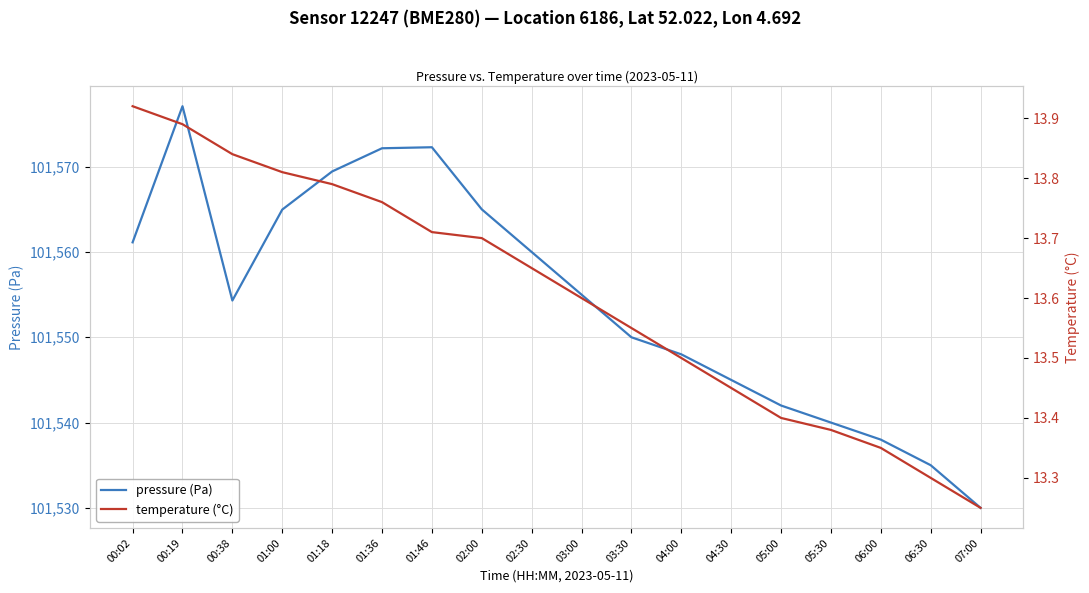

How many lines are shown in the chart?

2